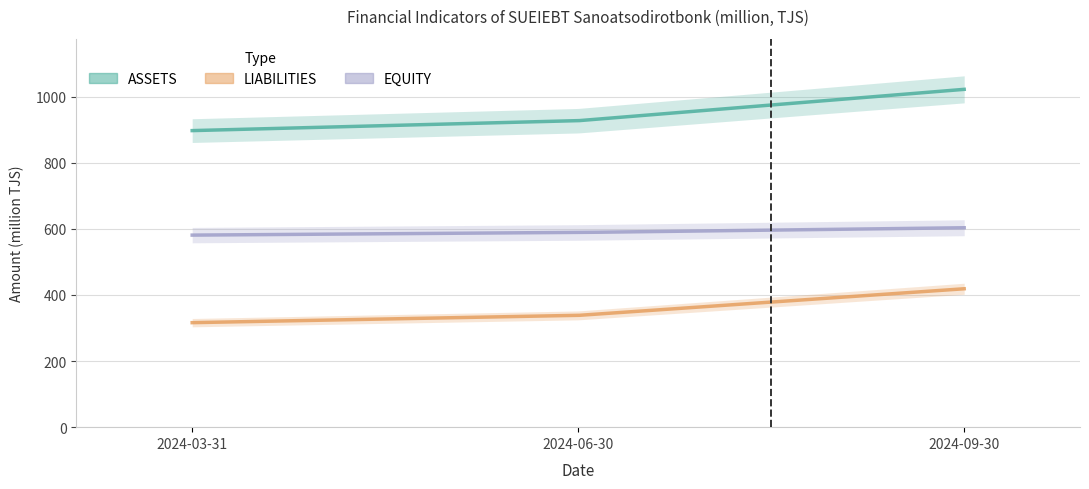

List the series in order of their peak value, lowest first.

LIABILITIES, EQUITY, ASSETS